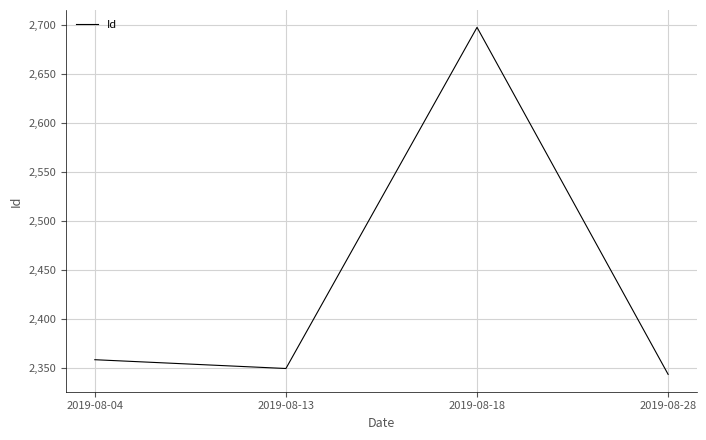

List the labels in order of value, largest first.

2019-08-18, 2019-08-04, 2019-08-13, 2019-08-28